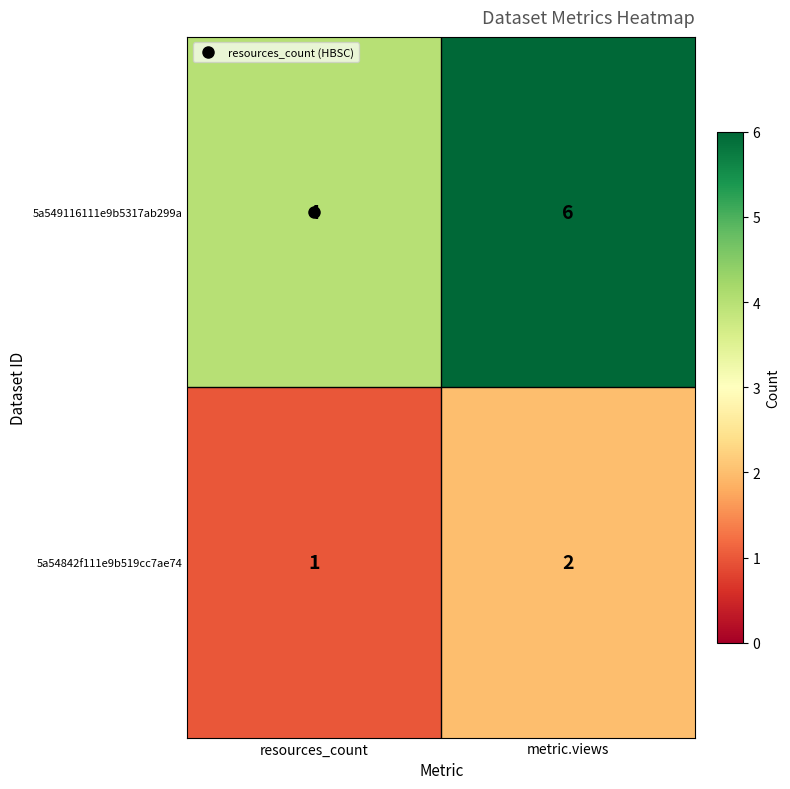

Which series changed the most between resources_count and metric.views?

5a549116111e9b5317ab299a